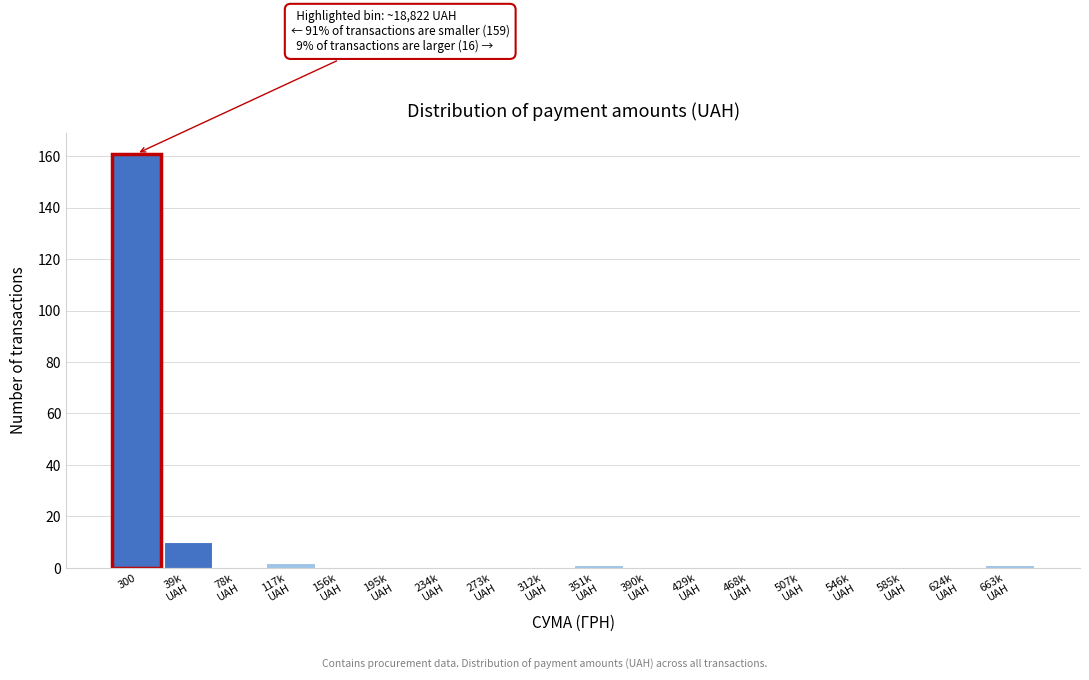

What is the sum of all values?

175